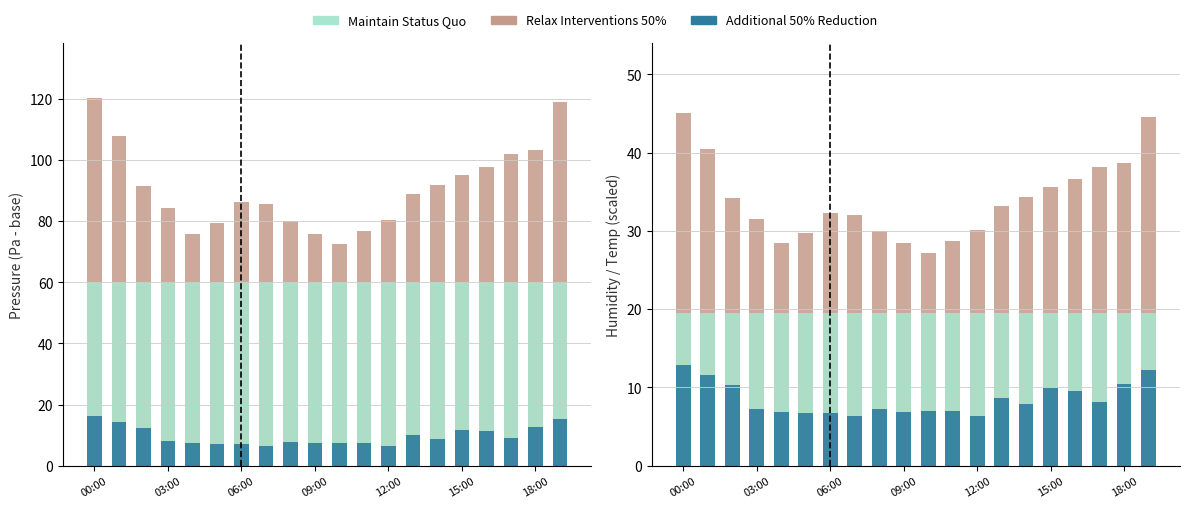

What value does the Additional 50% Reduction series have at 03:00?

7.3